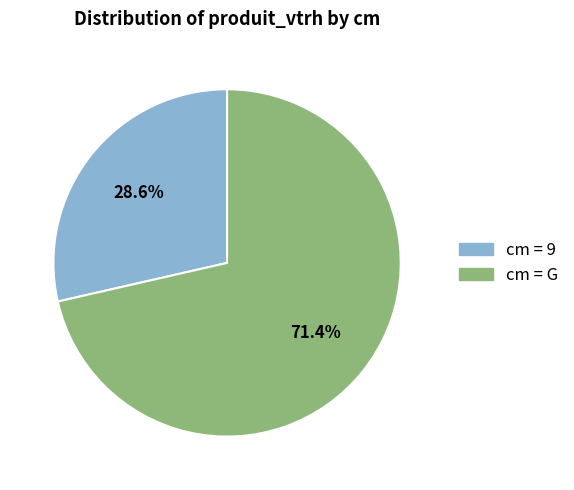

Does any single category account for the majority?

Yes